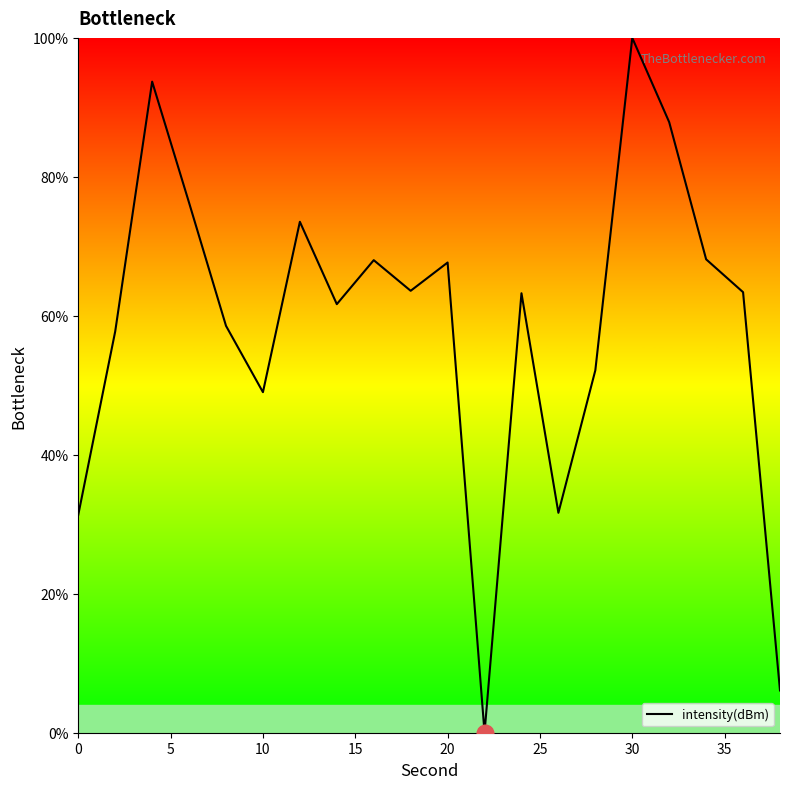

What is the maximum value shown in the chart?

100.0